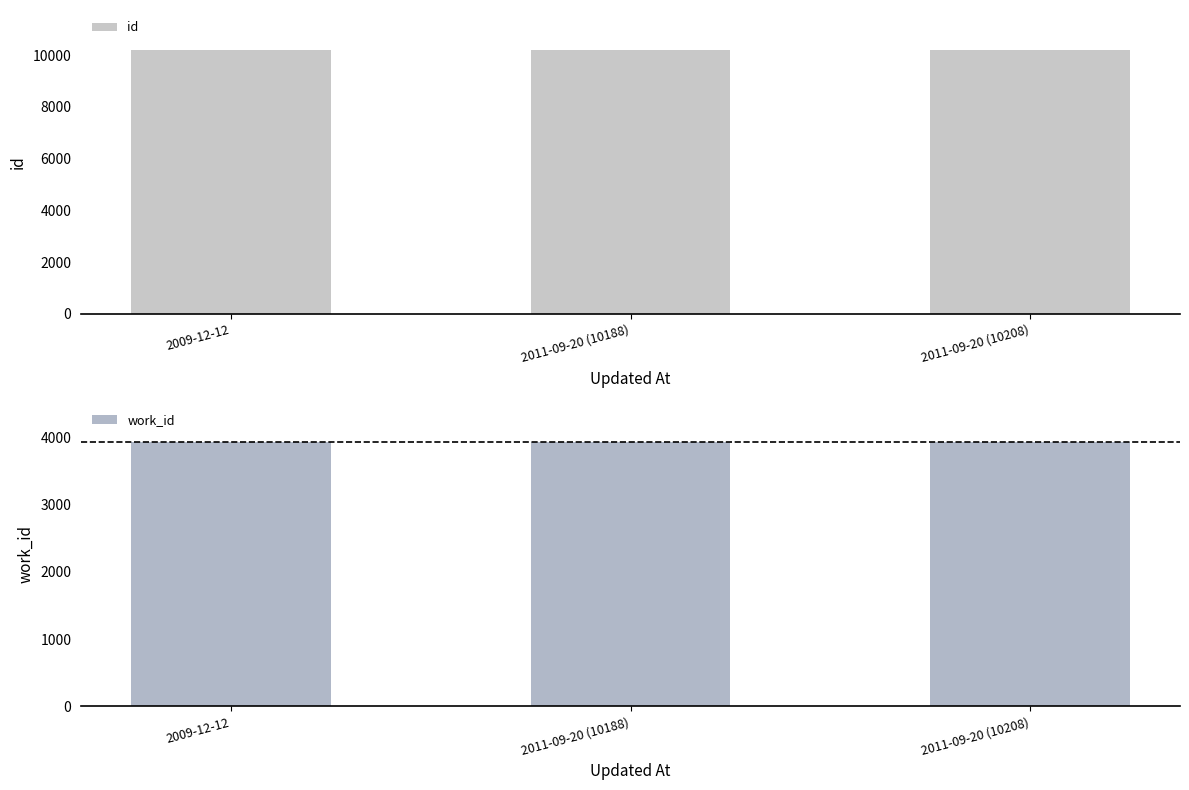

Reading left to right, what are all the values shown in this chart?

id: 2009-12-12=10187	2011-09-20 (10188)=10188	2011-09-20 (10208)=10208
work_id: 2009-12-12=3930	2011-09-20 (10188)=3930	2011-09-20 (10208)=3930